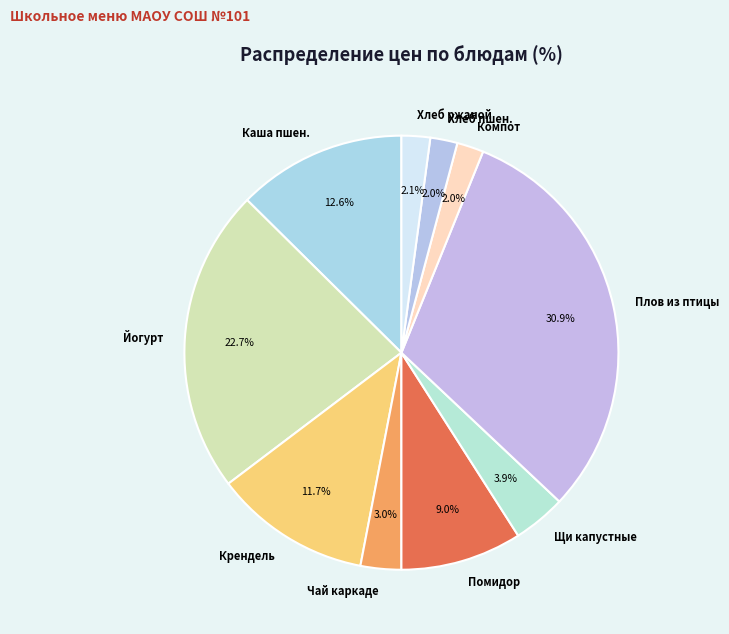

Is Чай каркаде the majority of the pie?

No